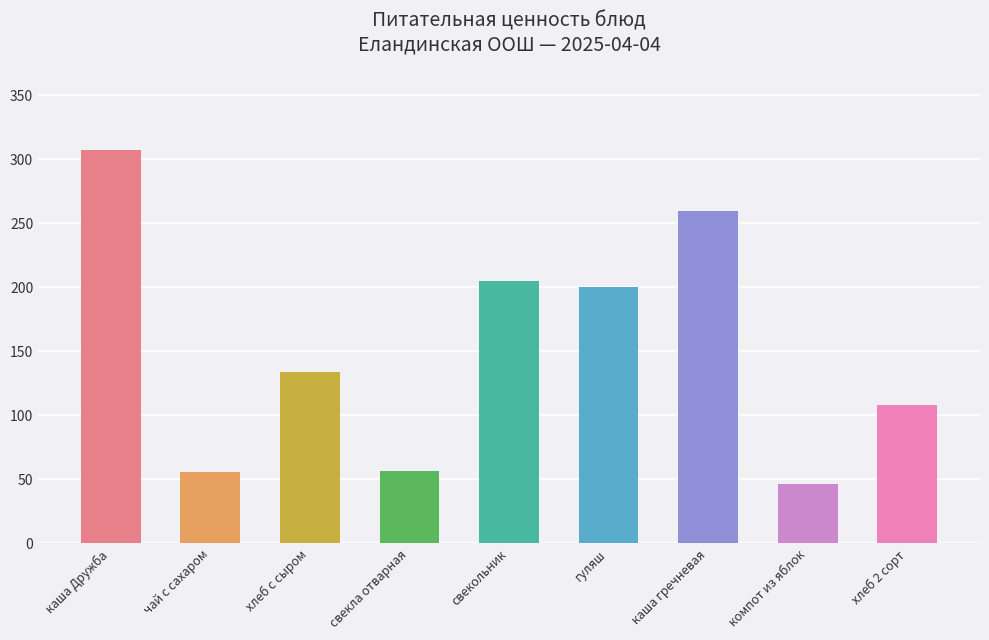

At which category does the chart reach its minimum across all series?

компот из яблок